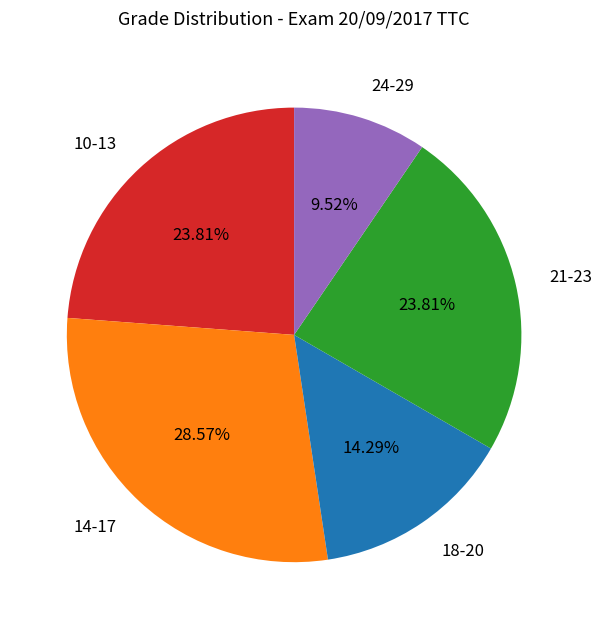

Is 14-17 the majority of the pie?

No